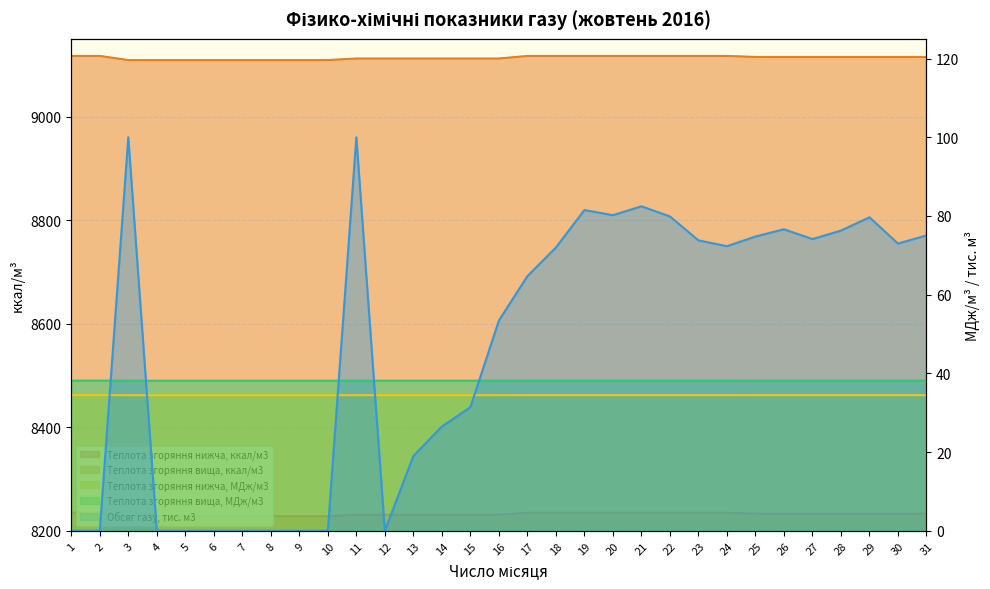

True or false: Теплота згоряння вища, ккал/м3 has a value of 5084.7 at 3.

False